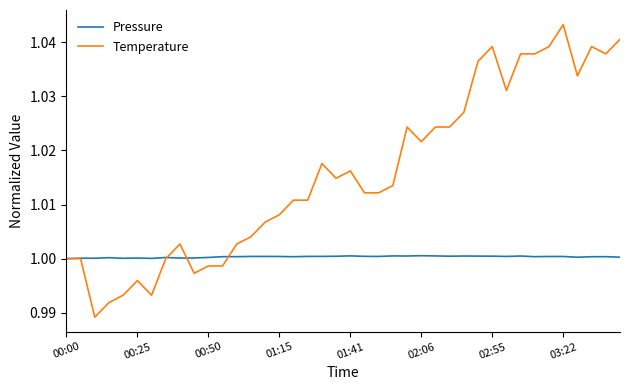

Which series has the largest range (max minus min)?

Temperature